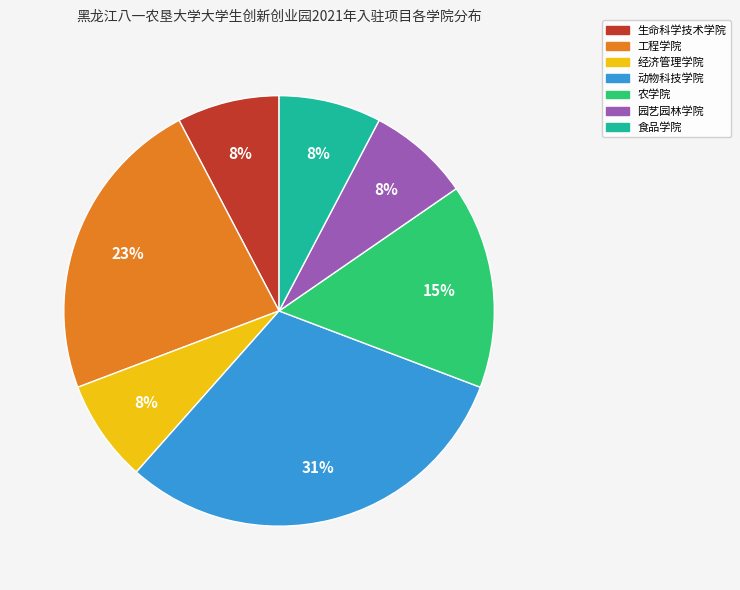

What is the largest slice in the pie chart?

动物科技学院